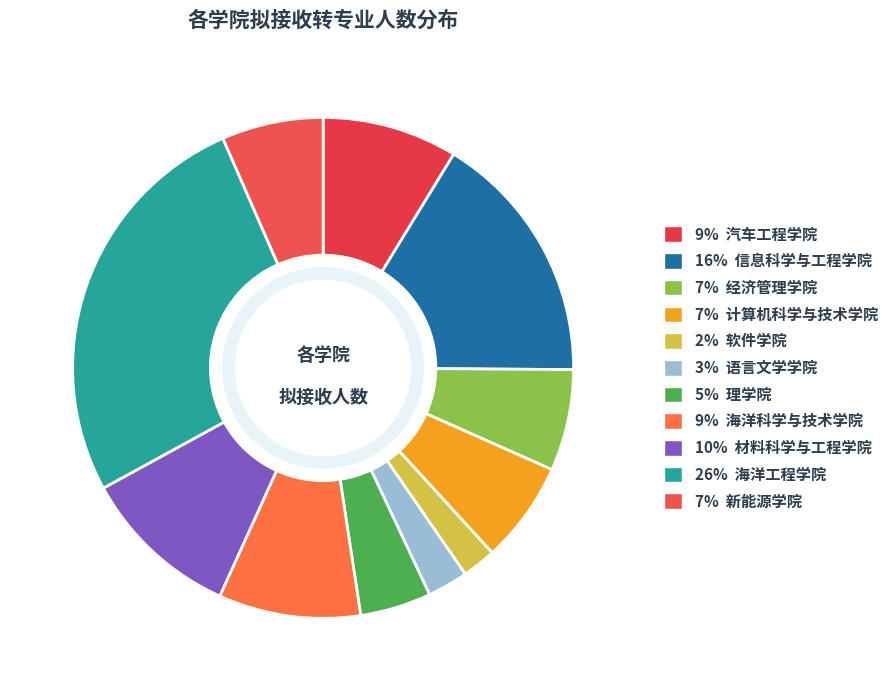

What is the largest slice in the pie chart?

海洋工程学院